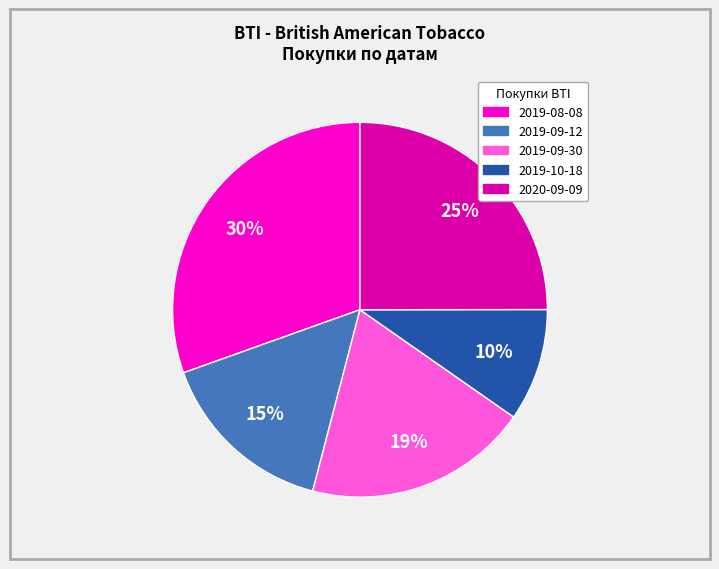

Which slice is the largest?

2019-08-08